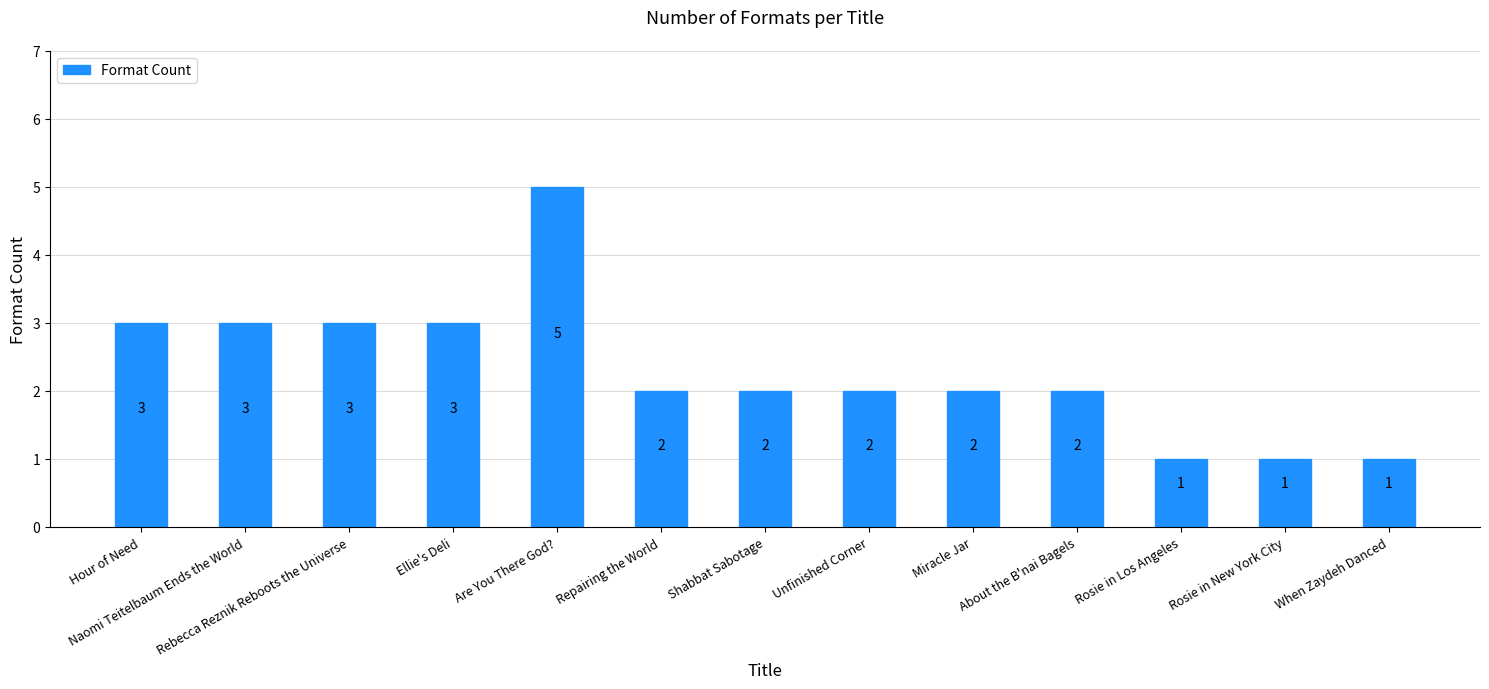

Reading right to left, list all the values displayed in this chart.

1	1	1	2	2	2	2	2	5	3	3	3	3